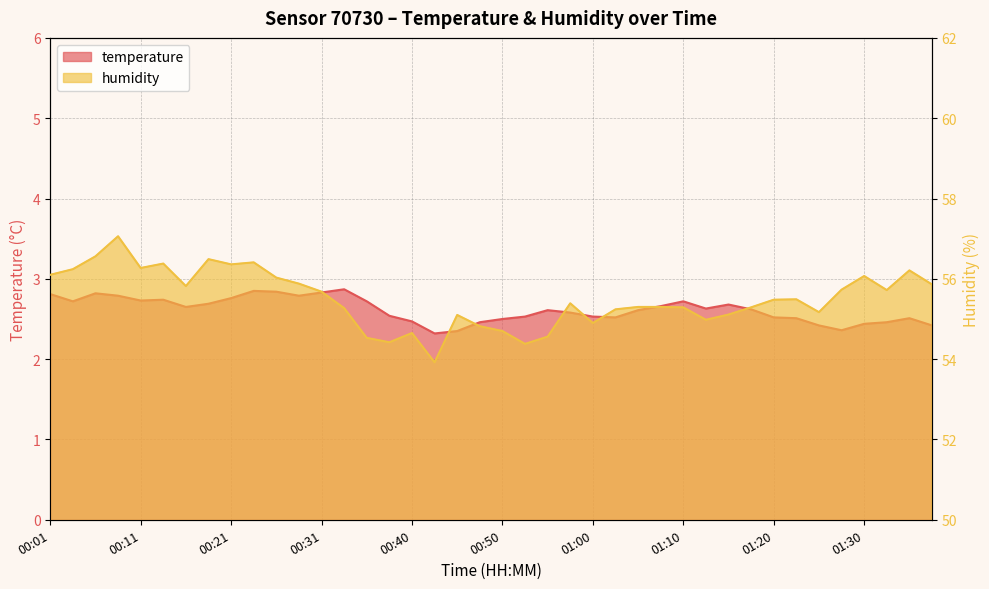

Is it true that temperature equals 4.1 at 00:53?

False